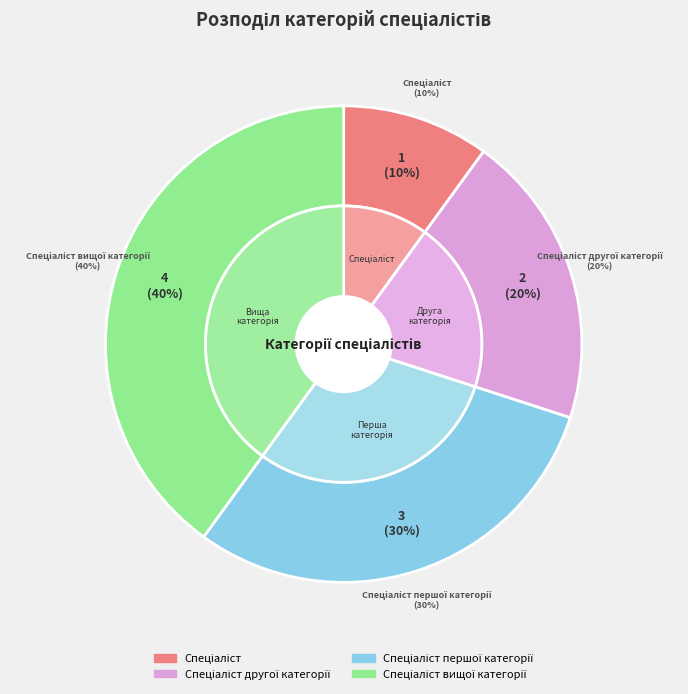

What is the ratio of the value at Спеціаліст другої категорії to the value at Спеціаліст першої категорії?

0.7